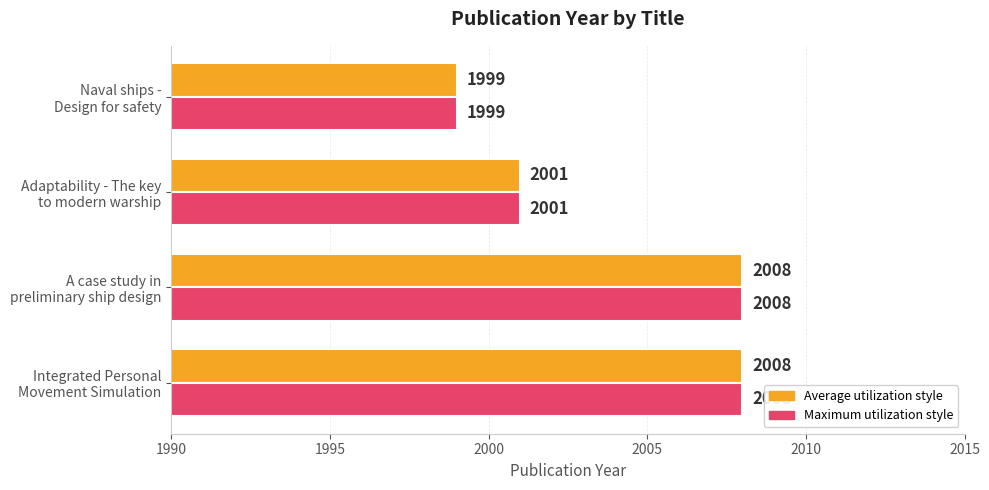

What is the greatest value displayed?

2008